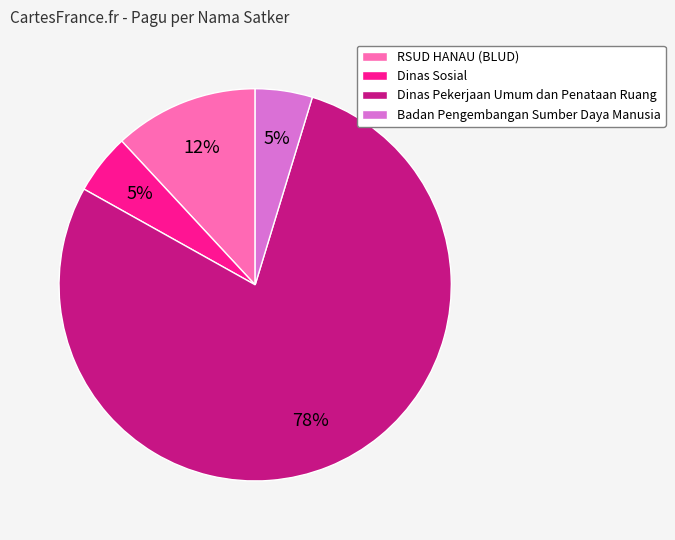

What percentage is the Dinas Pekerjaan Umum dan Penataan Ruang slice, to the nearest percent?

78%